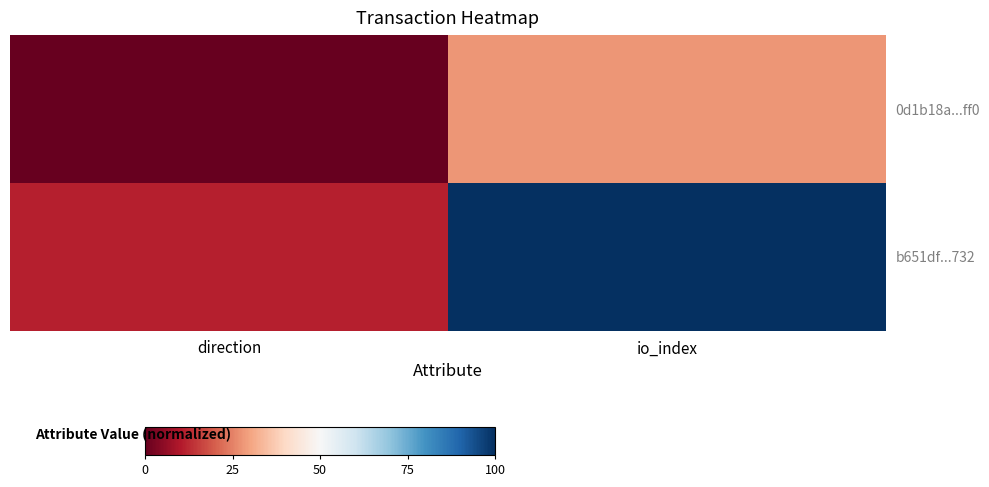

Count the number of data series in this chart.

2